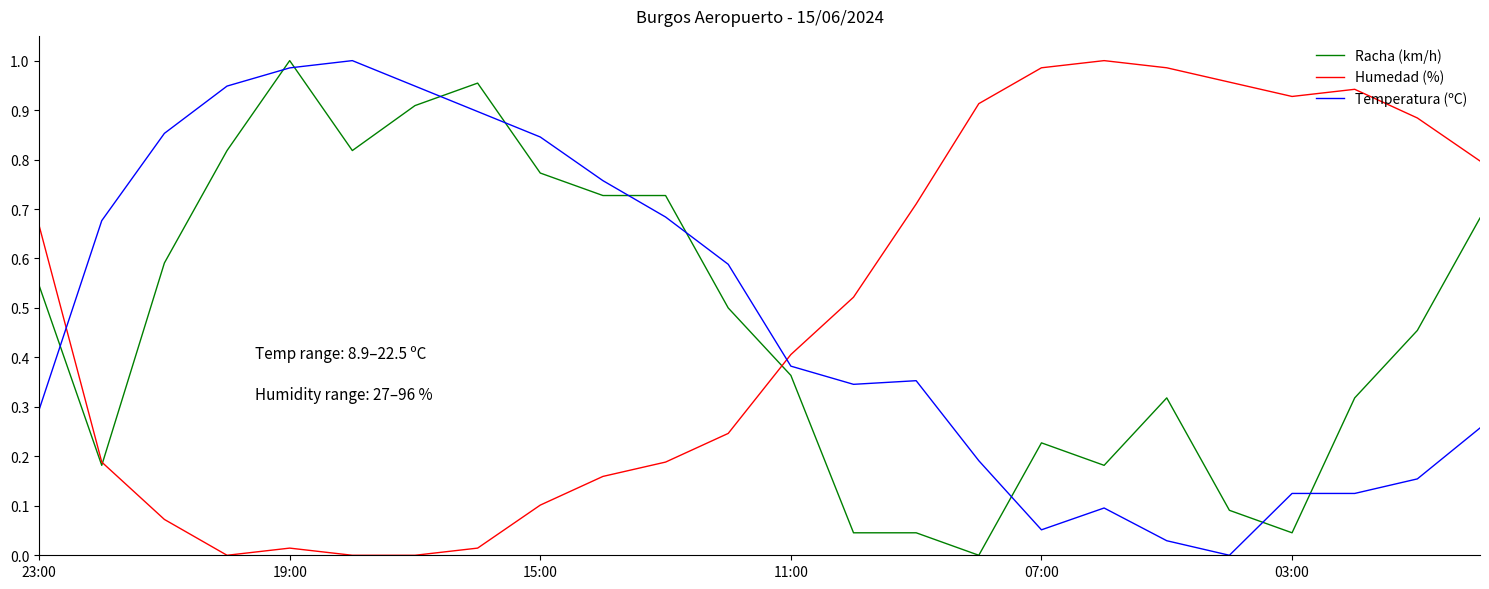

How many times do Humedad (%) and Temperatura (ºC) cross each other?

2